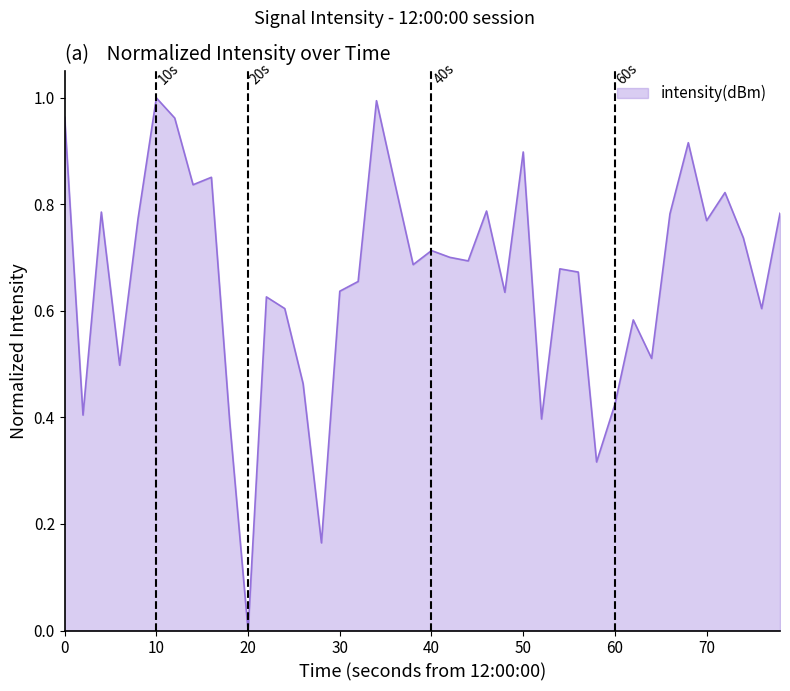

Is this an area chart (filled region under the line)?

Yes